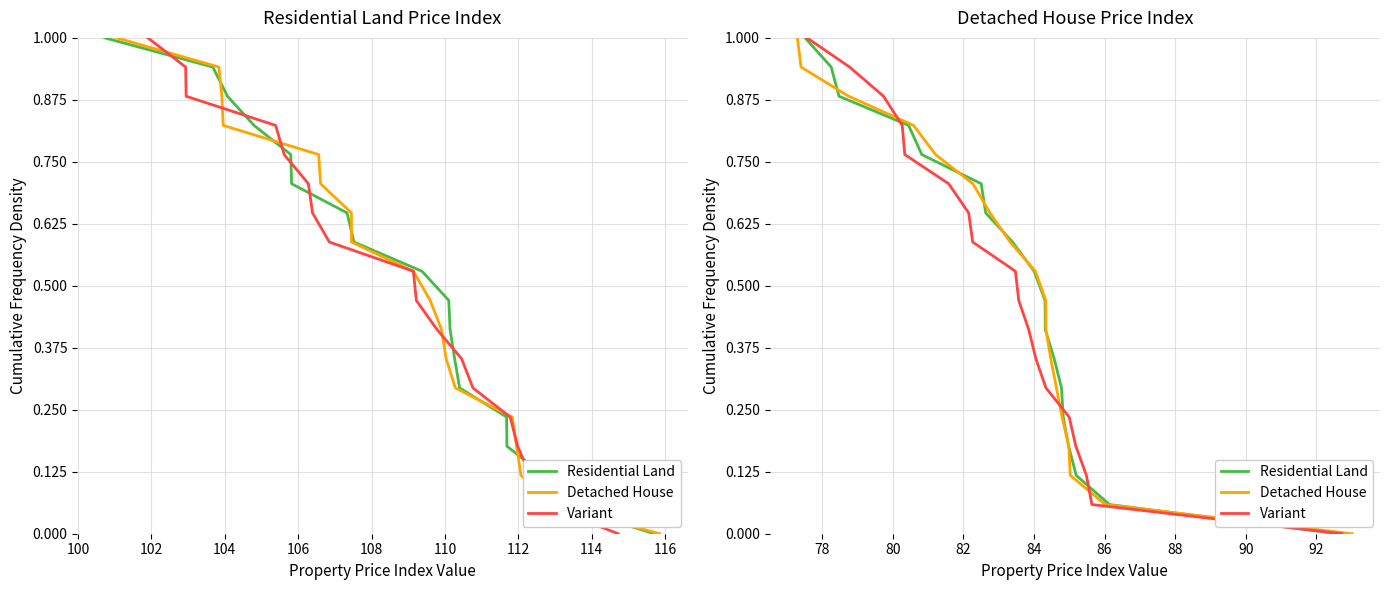

How many data points in Detached House are above 0?

17